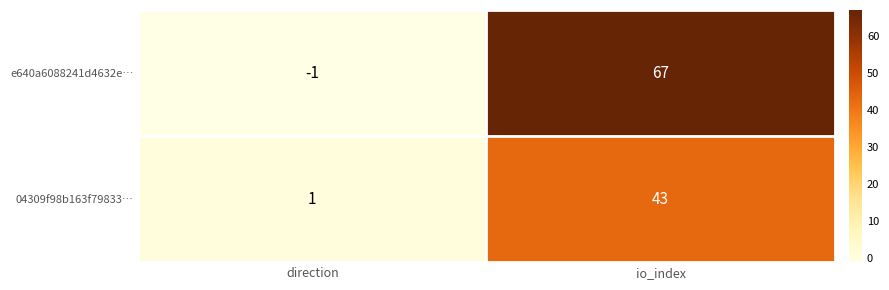

At which category is the sum across all series the highest?

io_index